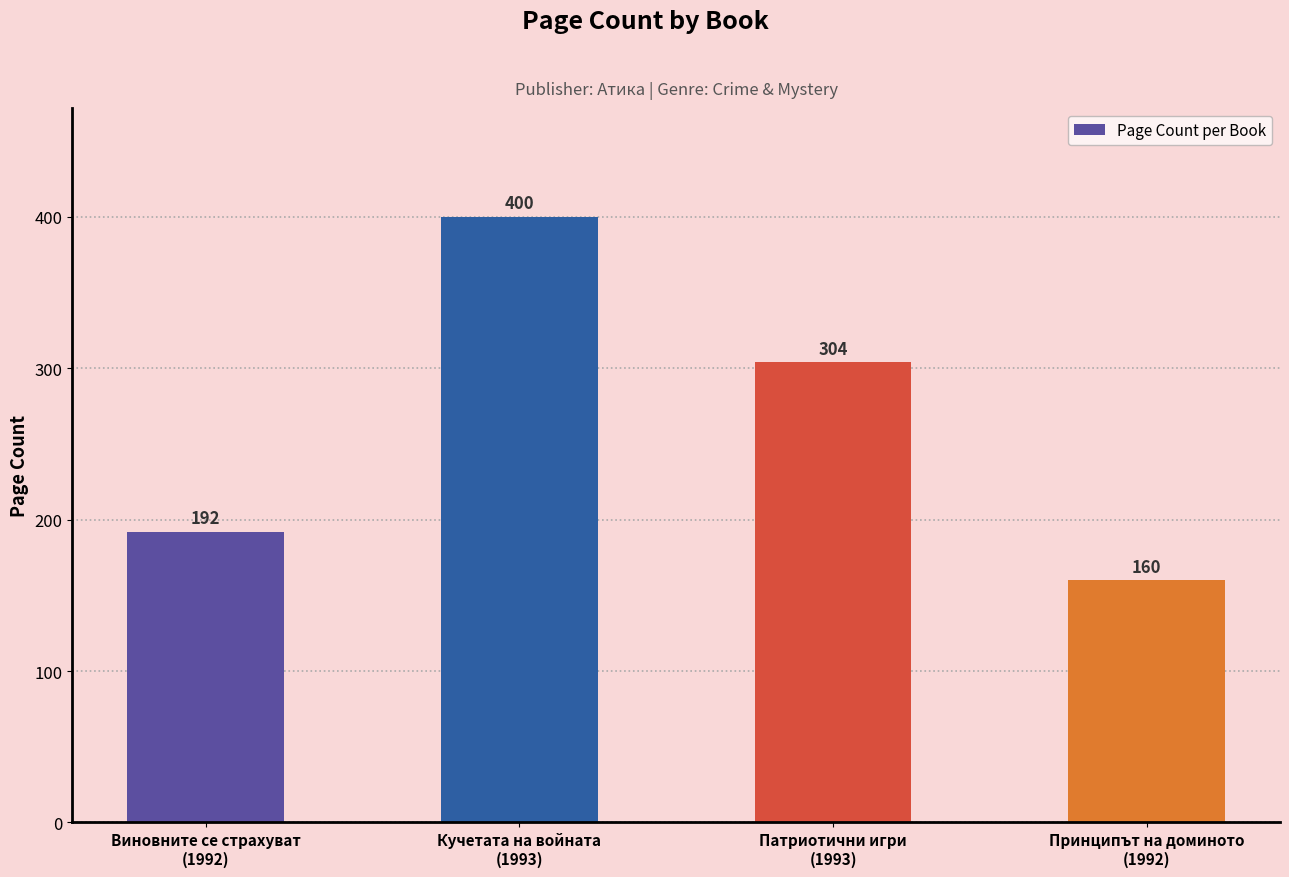

How many values are below 304?

2